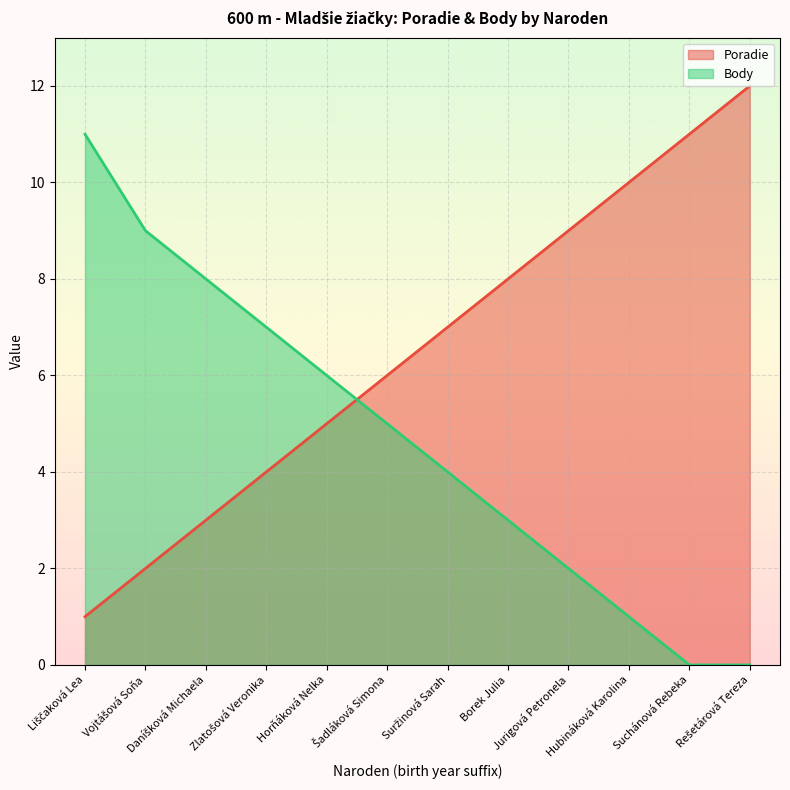

What is the spread (max minus min) of values at Šadláková Simona?

1